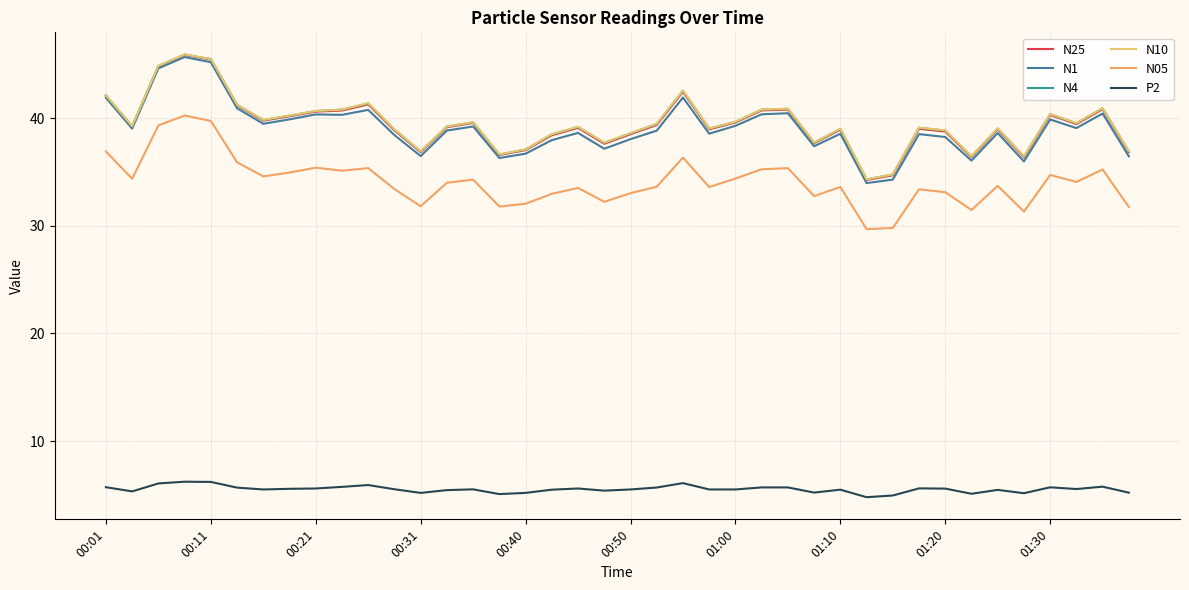

Rank the series by their maximum value, from highest to lowest.

N10, N4, N25, N1, N05, P2